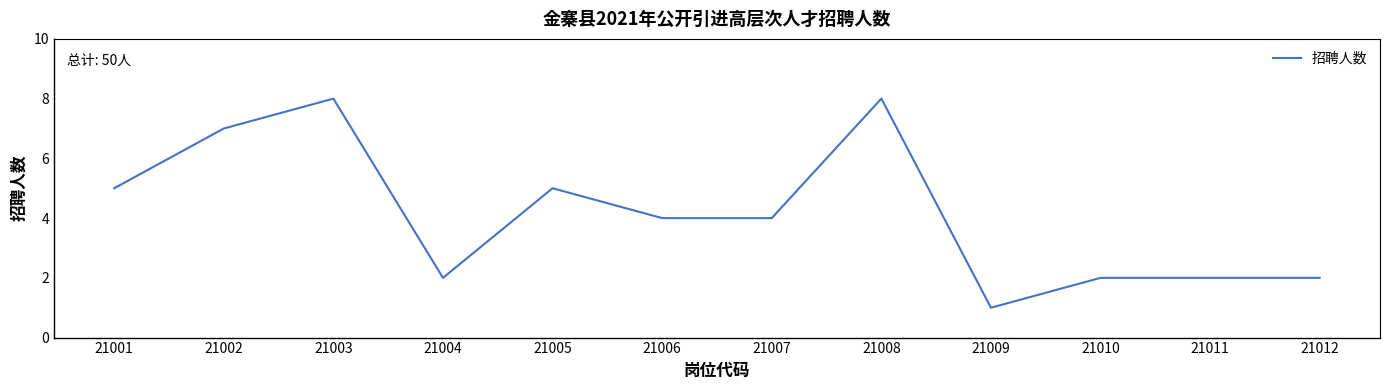

Does the chart have visible grid lines?

No